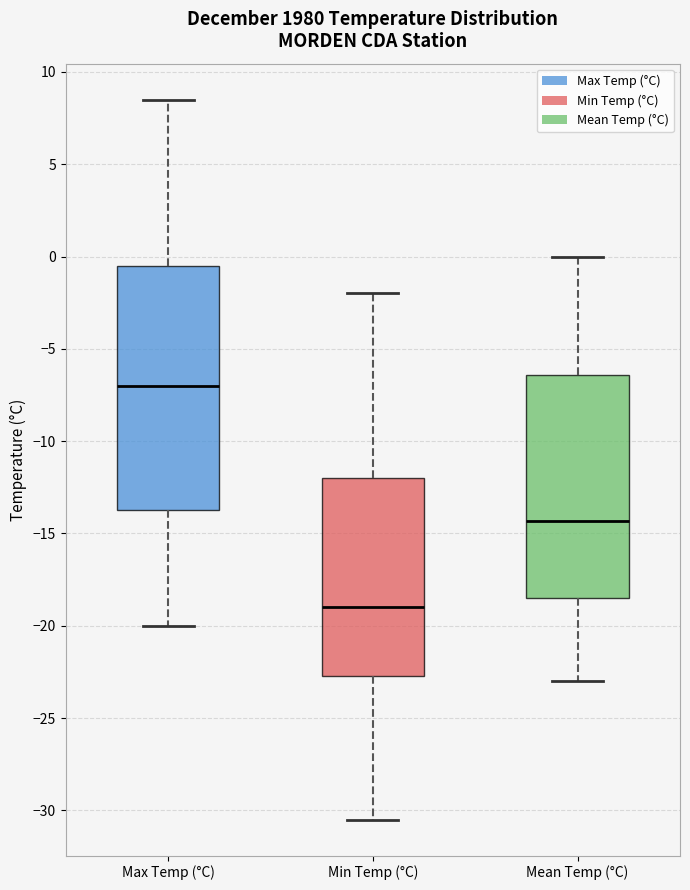

Which box has the highest median line?

Max Temp (°C)